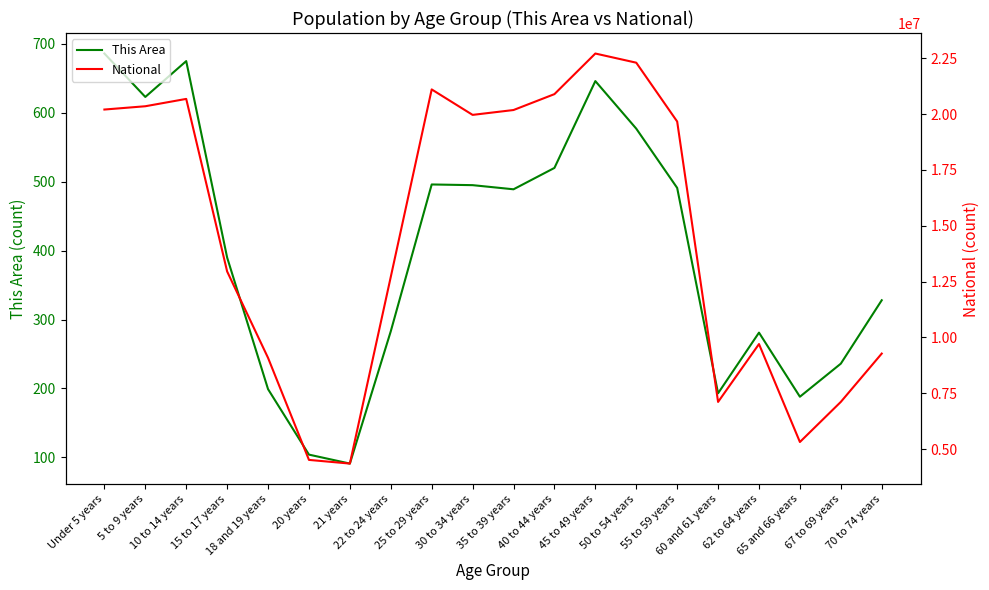

Between 40 to 44 years and 30 to 34 years, which is larger?

40 to 44 years